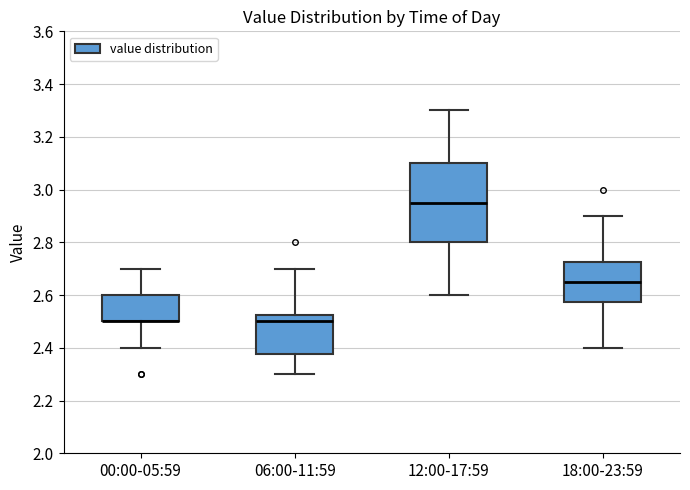

Reading left to right, transcribe this box plot: for each box, give where its median line is, the range the box spans, and where its two whiskers end, as read against the y-axis. The values are not printed on the chart, so give them approximately, as read against the axis.

00:00-05:59: median 2.50 (drawn on the box's lower edge), box 2.50 to 2.60, whiskers 2.40 to 2.70
06:00-11:59: median 2.50, box 2.38 to 2.52, whiskers 2.30 to 2.70
12:00-17:59: median 2.96, box 2.80 to 3.10, whiskers 2.60 to 3.30
18:00-23:59: median 2.66, box 2.58 to 2.72, whiskers 2.40 to 2.90